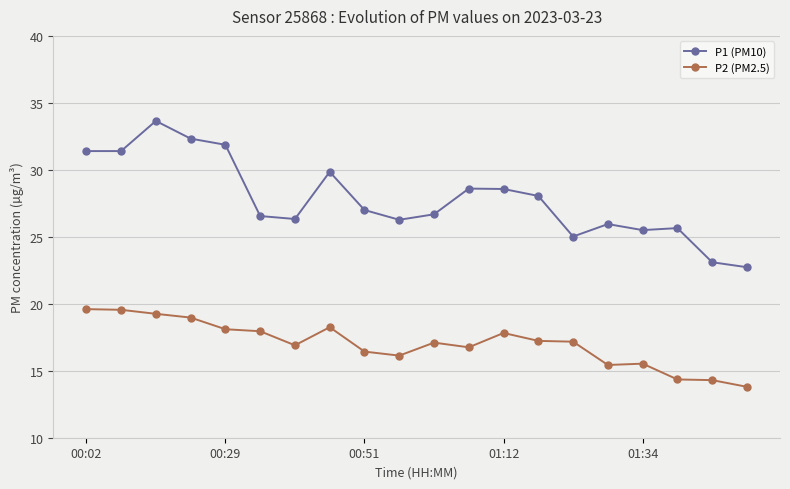

What is the value of the P1 (PM10) point at the 12th from the left?

28.6